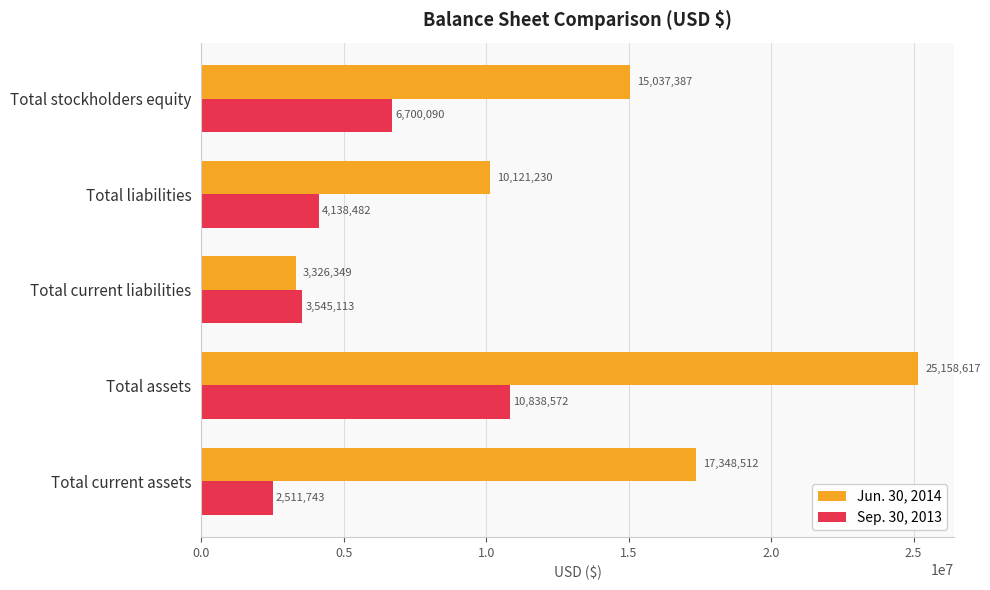

What is the sum of all Sep. 30, 2013 values?

27734000